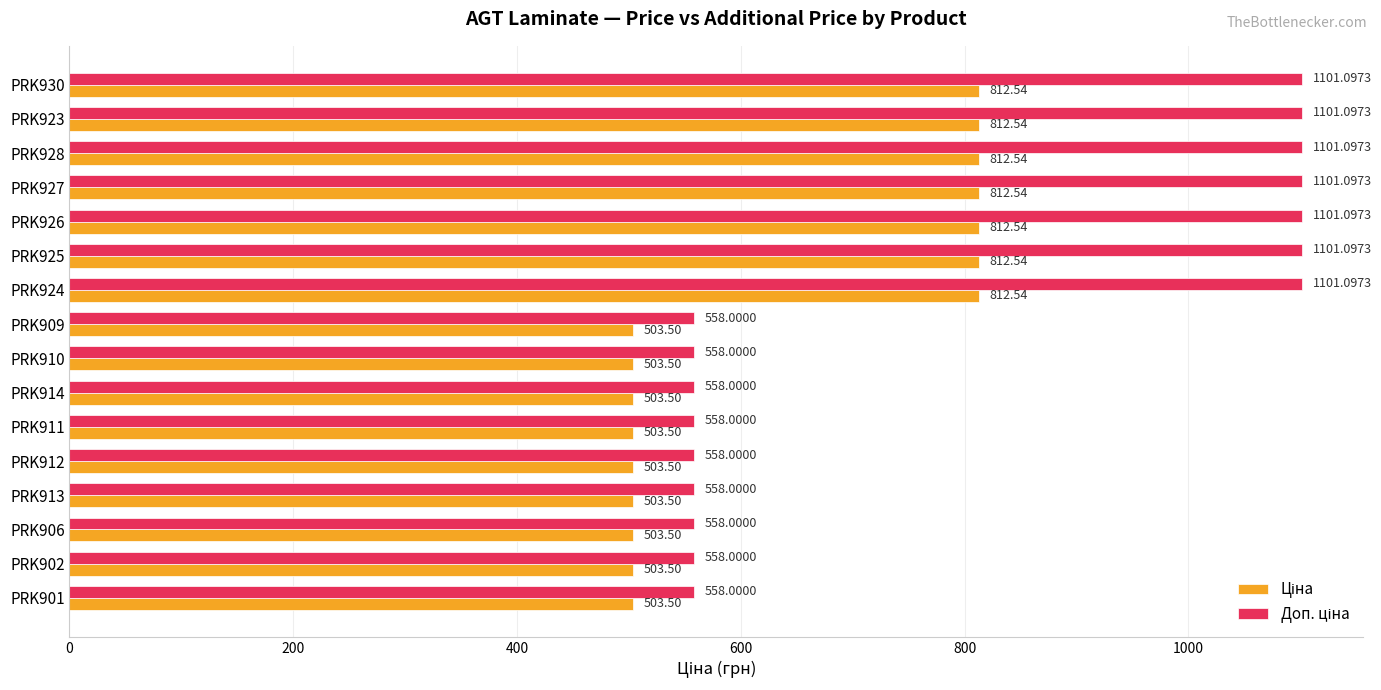

What is the difference between the highest and lowest values at PRK912?

54.5